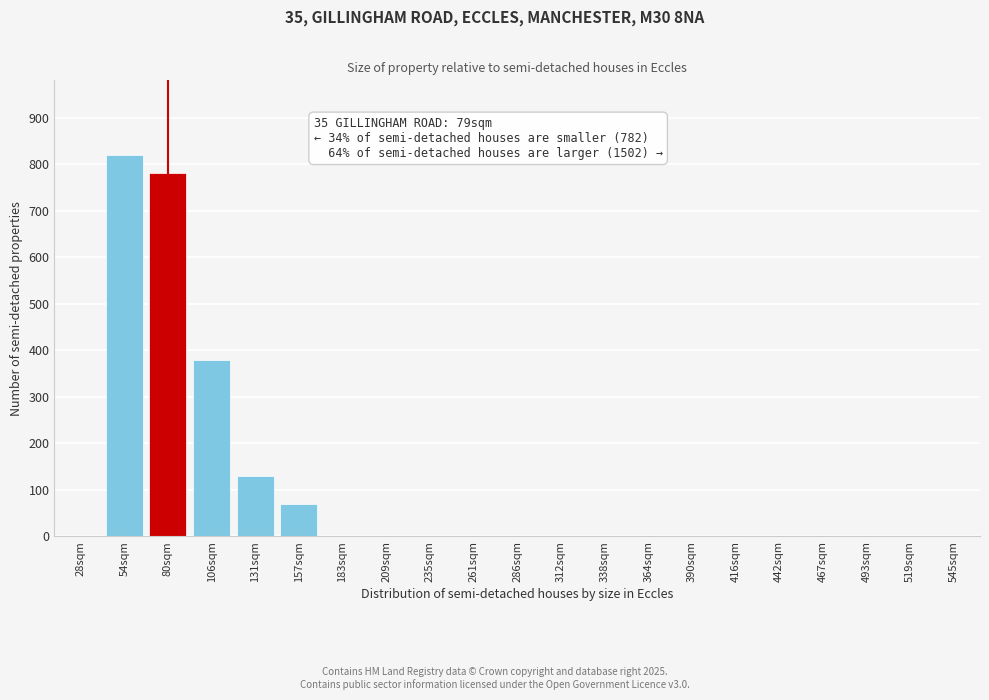

Reading left to right, extract all data points from this chart.

28sqm=0	54sqm=820	80sqm=780	106sqm=380	131sqm=130	157sqm=70	183sqm=0	209sqm=0	235sqm=0	261sqm=0	286sqm=0	312sqm=0	338sqm=0	364sqm=0	390sqm=0	416sqm=0	442sqm=0	467sqm=0	493sqm=0	519sqm=0	545sqm=0